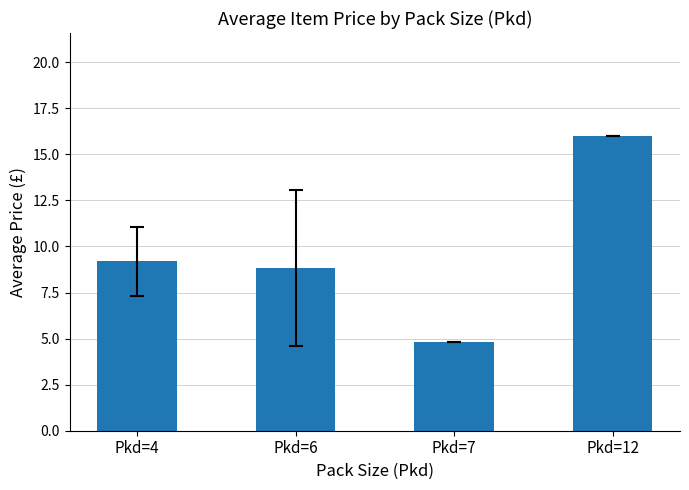

Reading left to right, what are all the values shown in this chart?

9.2	8.8	4.8	16.0